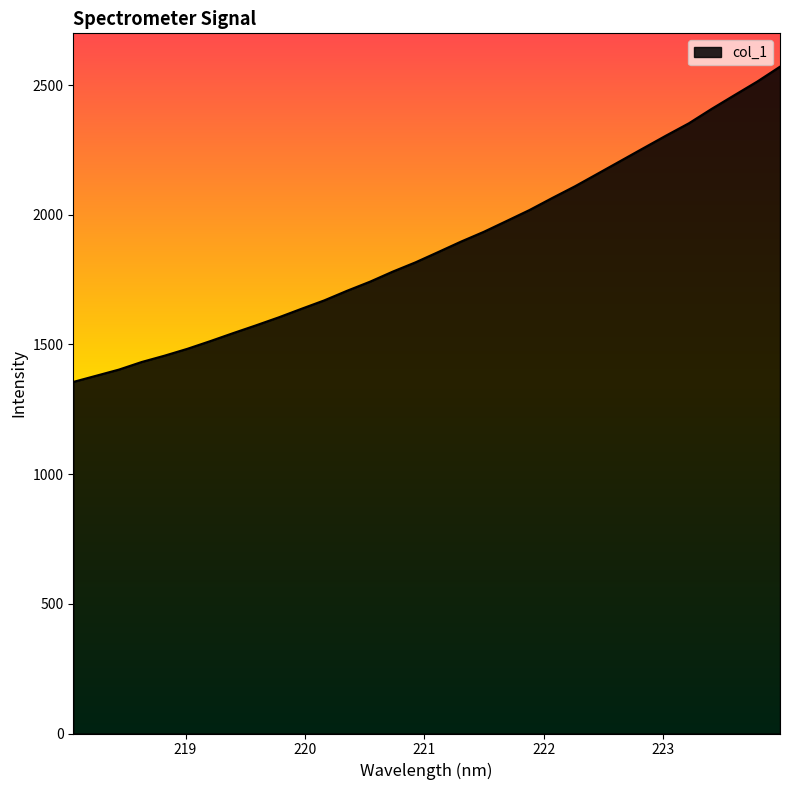

What is the greatest value displayed?

2571.3